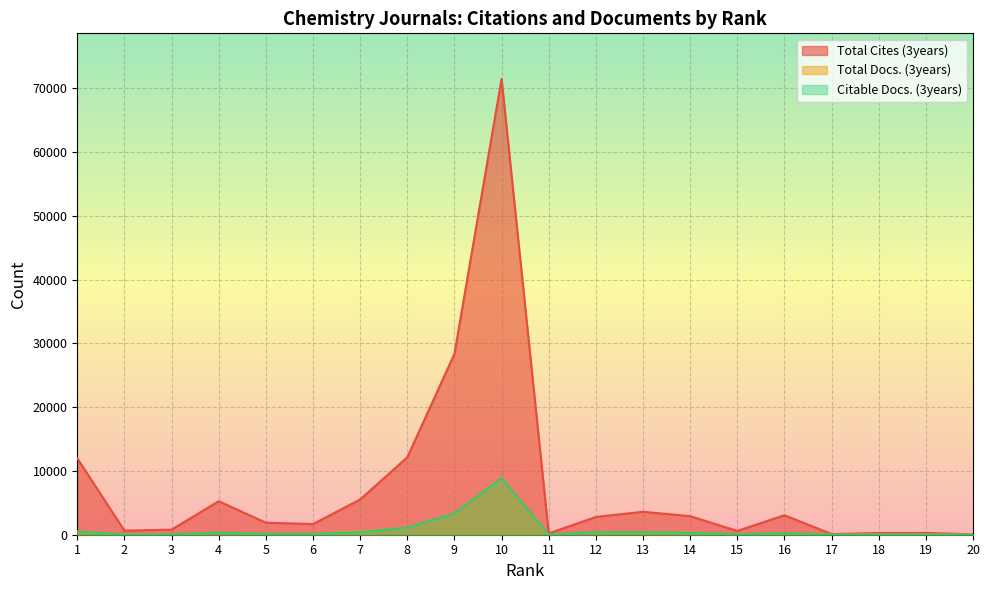

How many lines are shown in the chart?

3